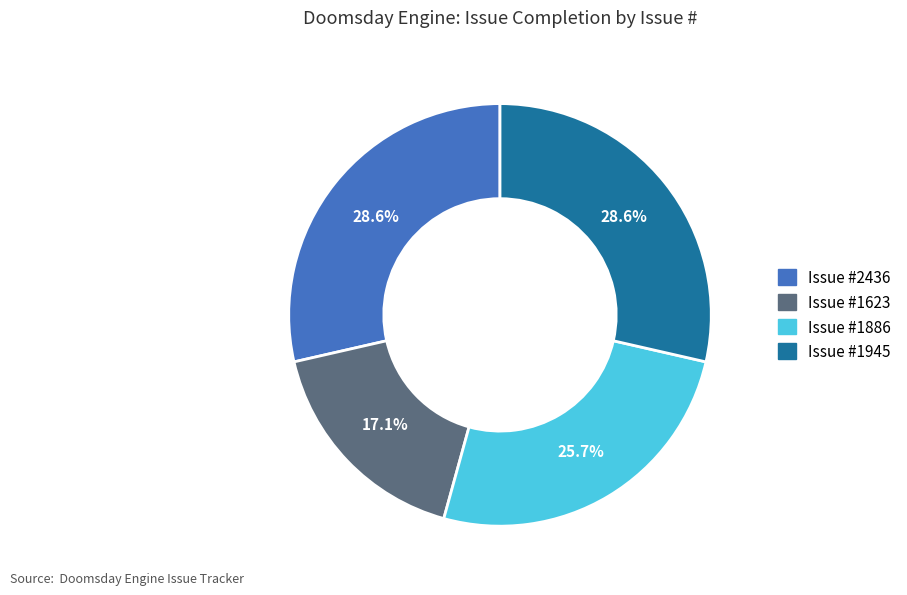

Is there a majority slice in this chart?

No